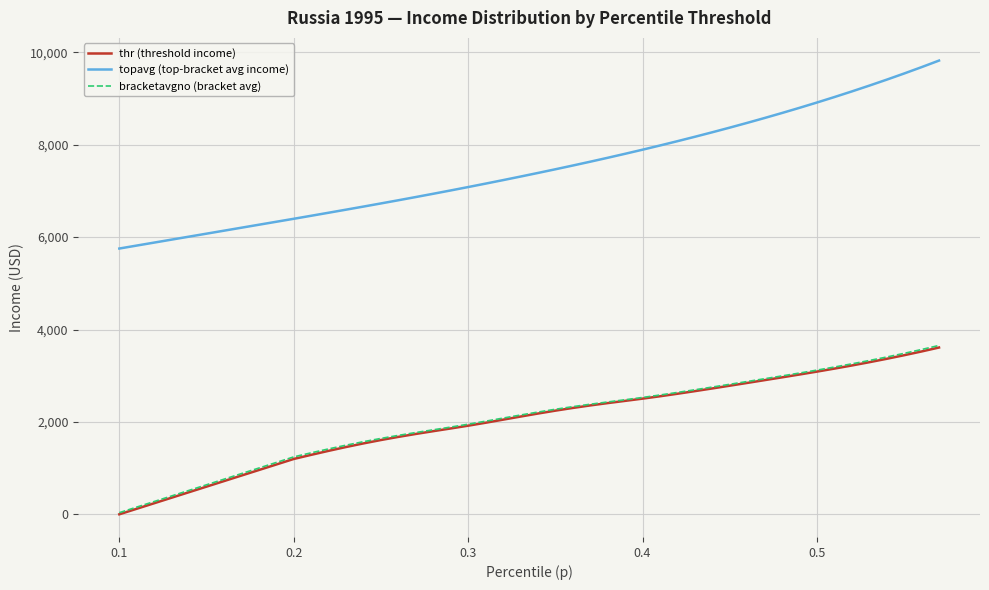

What are all the series names shown in the legend?

thr (threshold income), topavg (top-bracket avg income), bracketavgno (bracket avg)